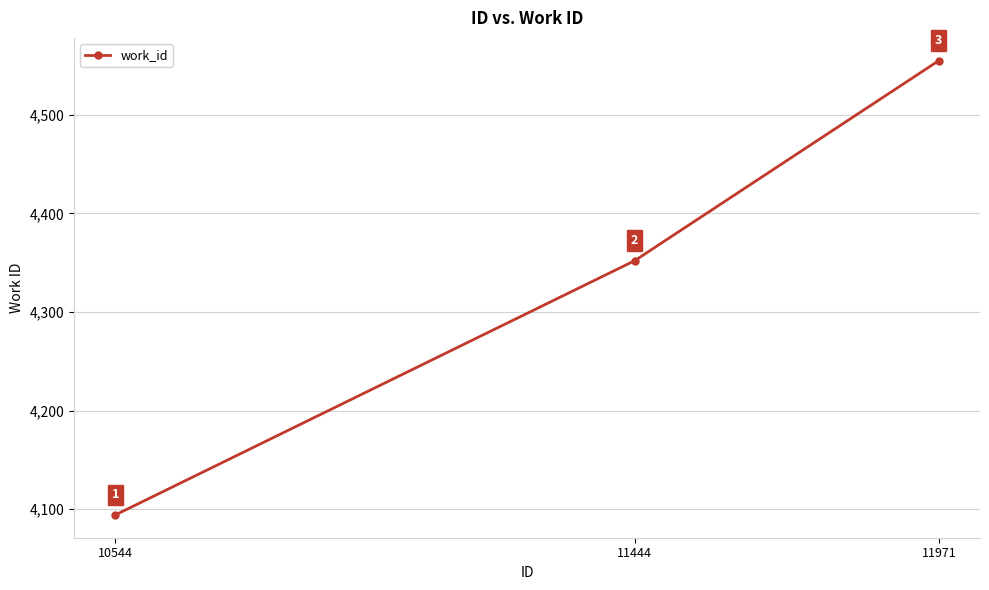

What is the ratio of the value at 11971 to the value at 11444?

1.0